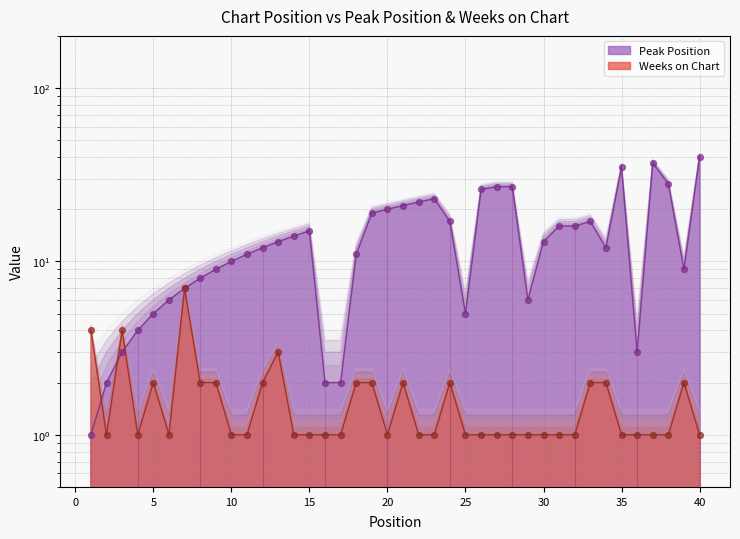

Which series contains the highest Y value?

Peak Position